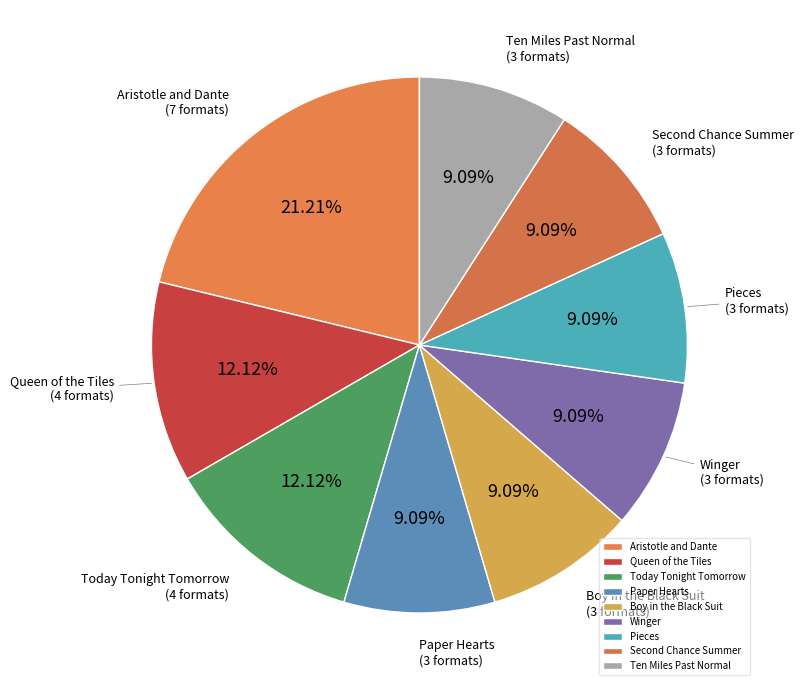

True or false: Pieces accounts for 24% of the total.

False